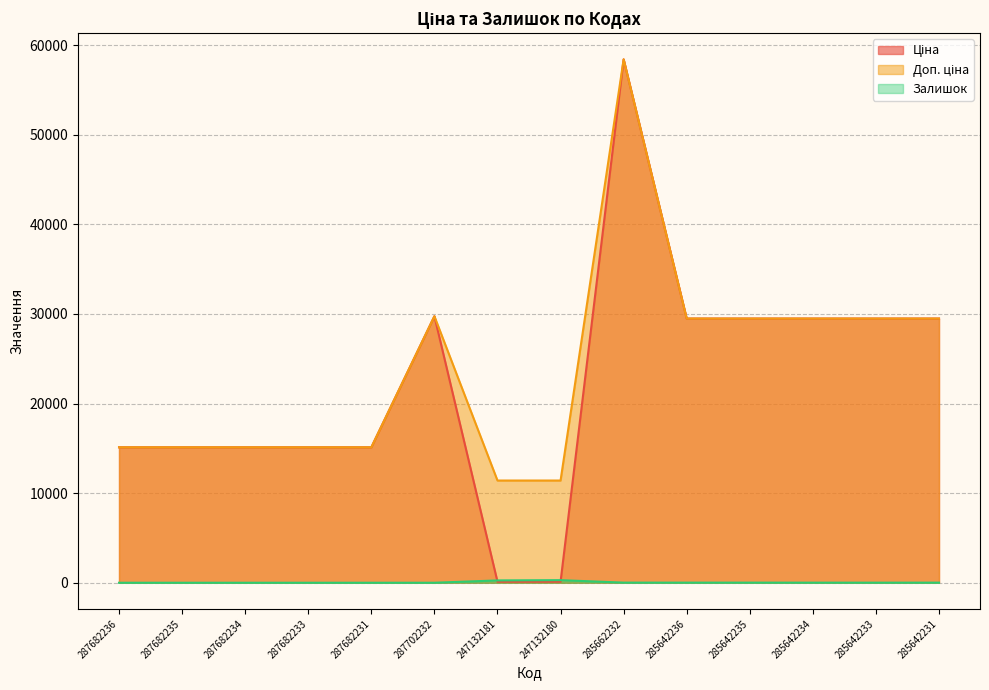

True or false: Ціна has a value of 29747.2 at 287702232.

True